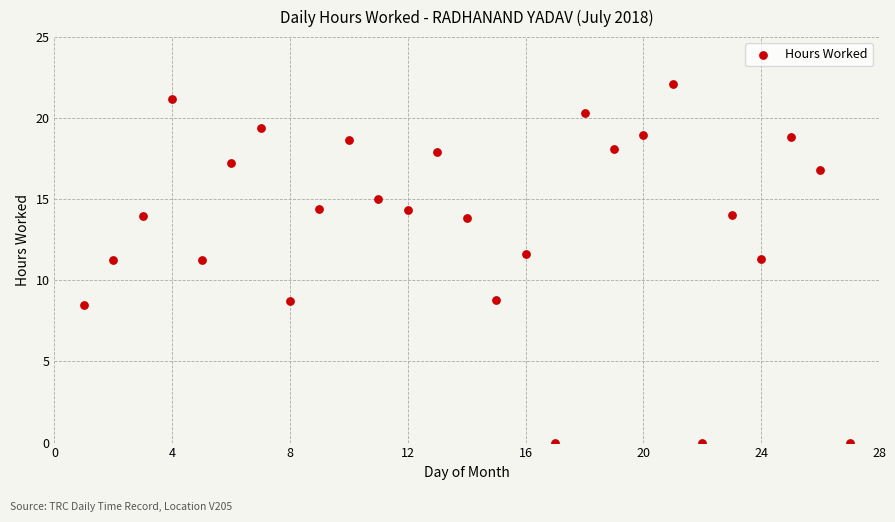

What is the range of X values (max minus min)?

26.0